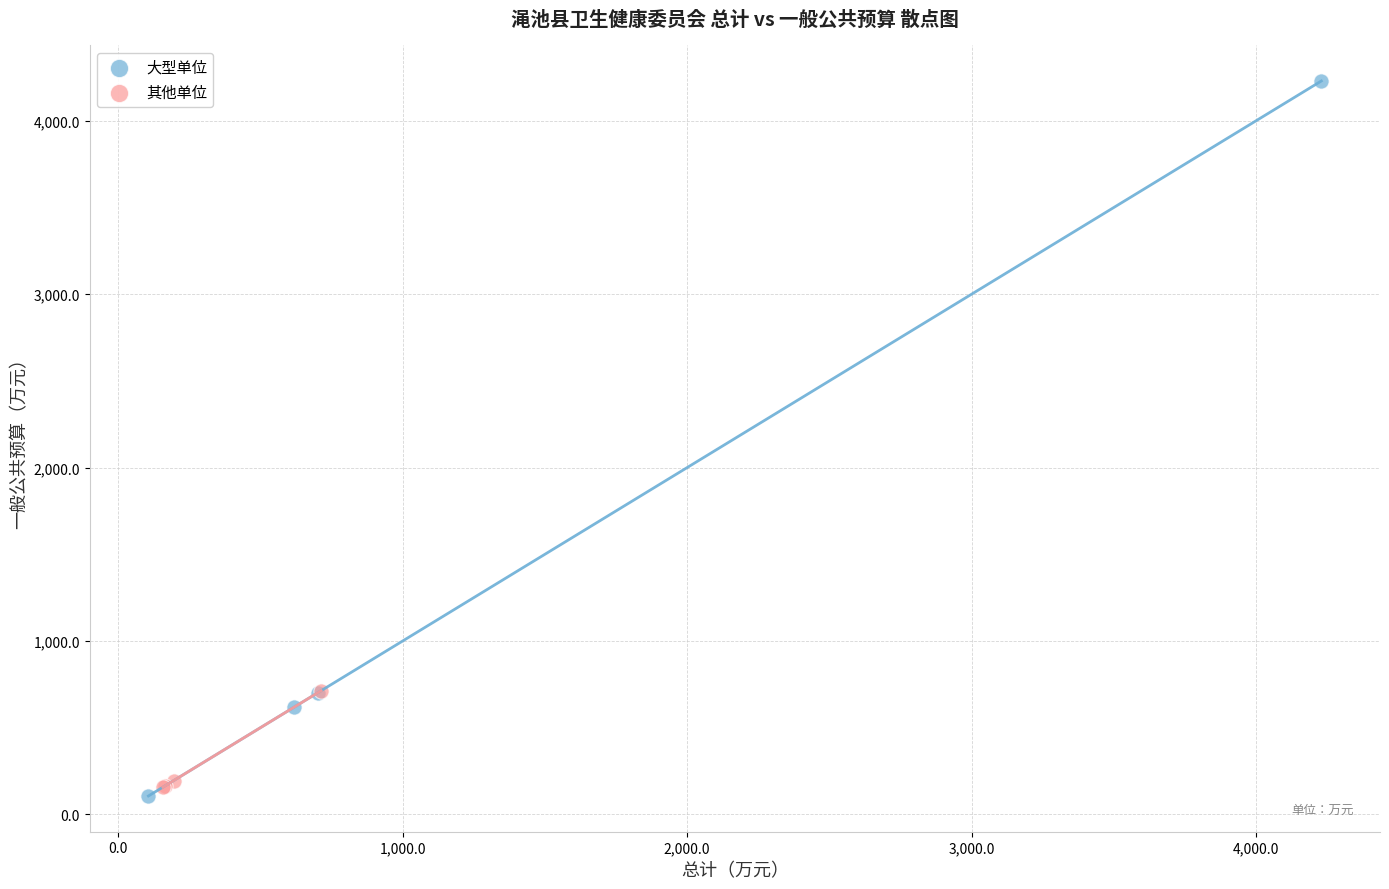

Which series contains the highest Y value?

大型单位